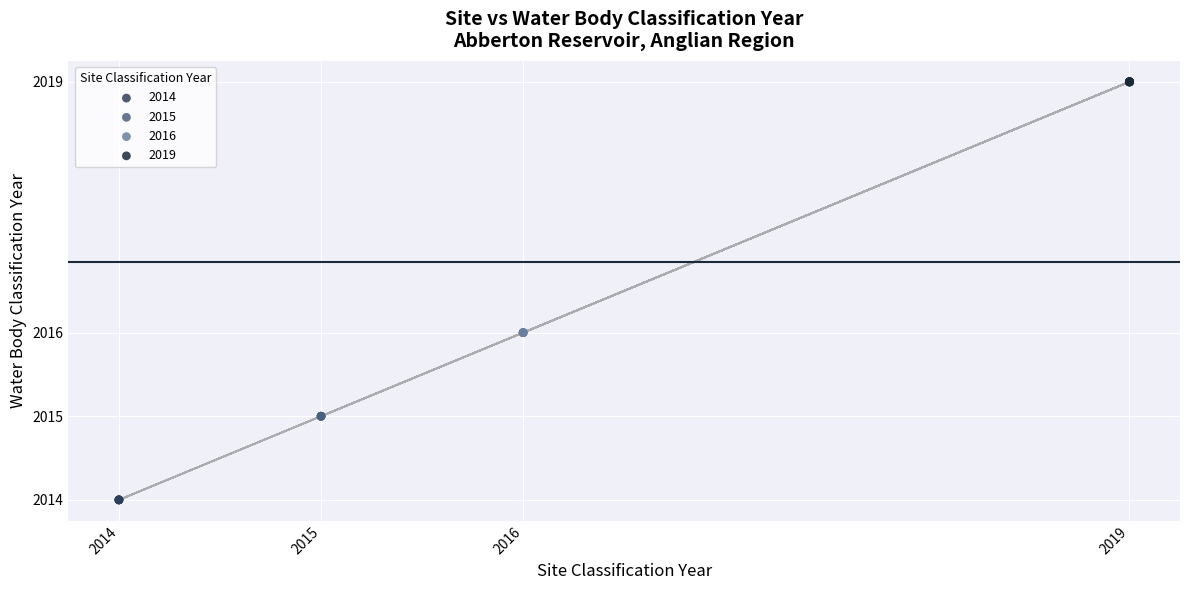

Which series reaches the minimum Y coordinate?

2014